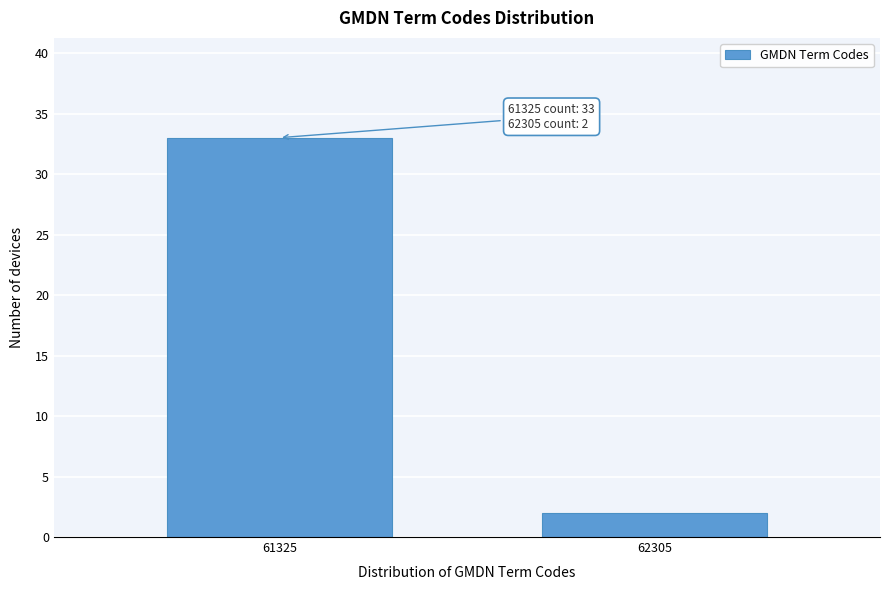

Reading left to right, list all the values displayed in this chart.

61325=33	62305=2